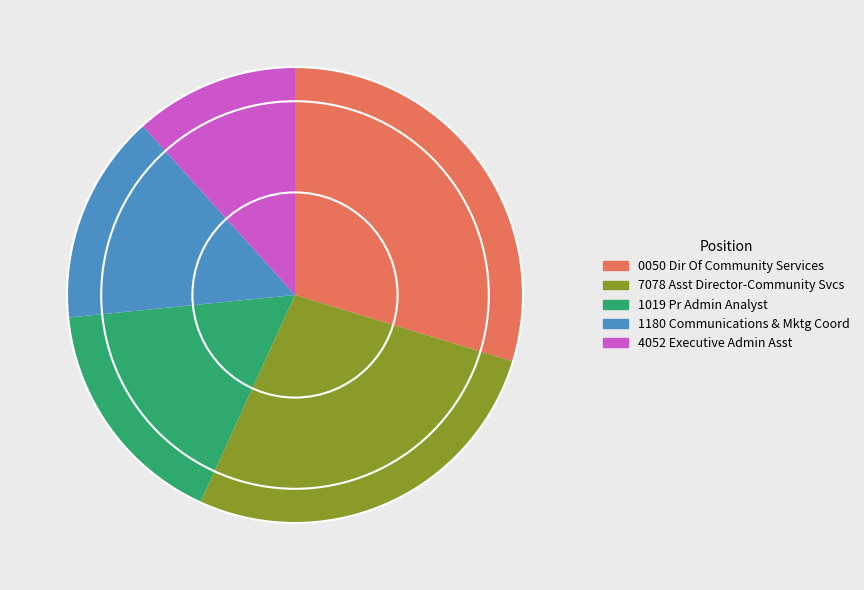

Is the sum of 4052 Executive Admin Asst and 1019 Pr Admin Analyst greater than half?

No